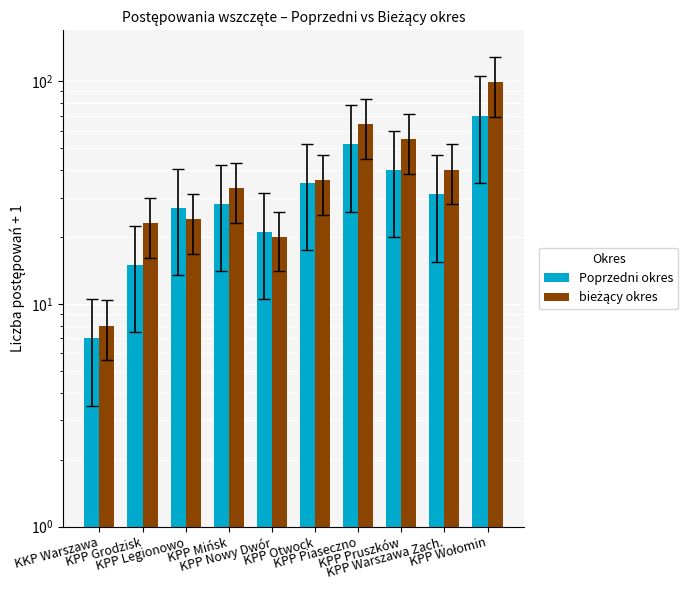

Between KPP Mińsk and KPP Piaseczno, which series saw the biggest shift?

bieżący okres